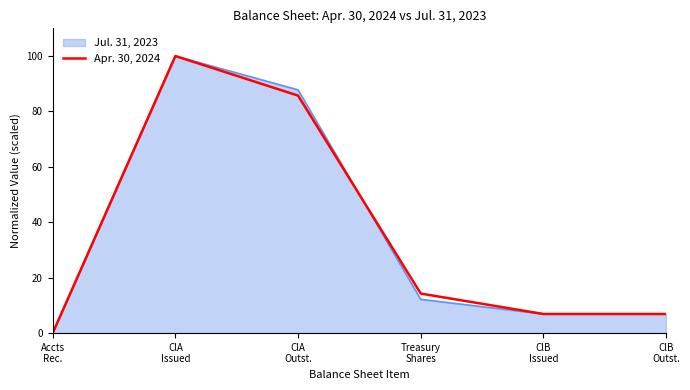

Which series has the largest range (max minus min)?

Apr. 30, 2024